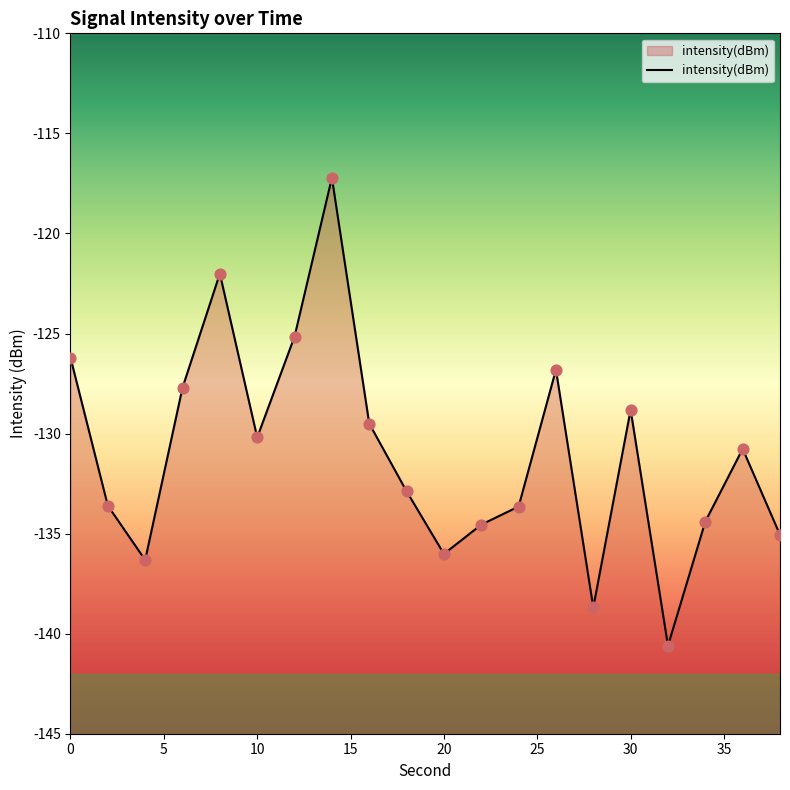

What is the change in value from 0 to 14?

+9.0